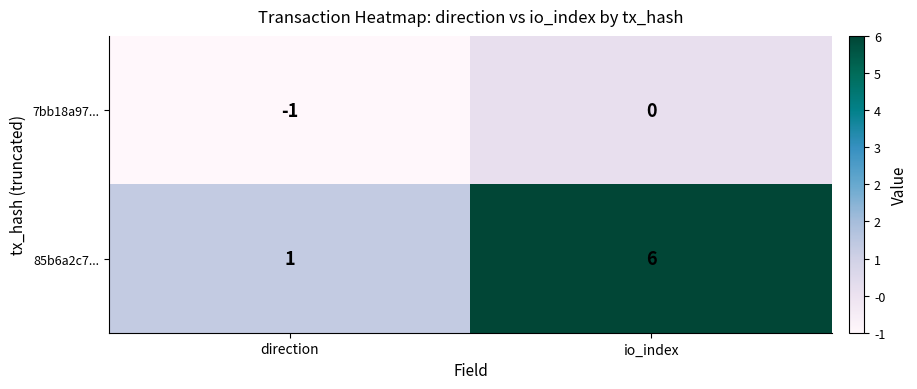

Reading left to right, transcribe all the data shown in this chart.

7bb18a97...: -1	0
85b6a2c7...: 1	6